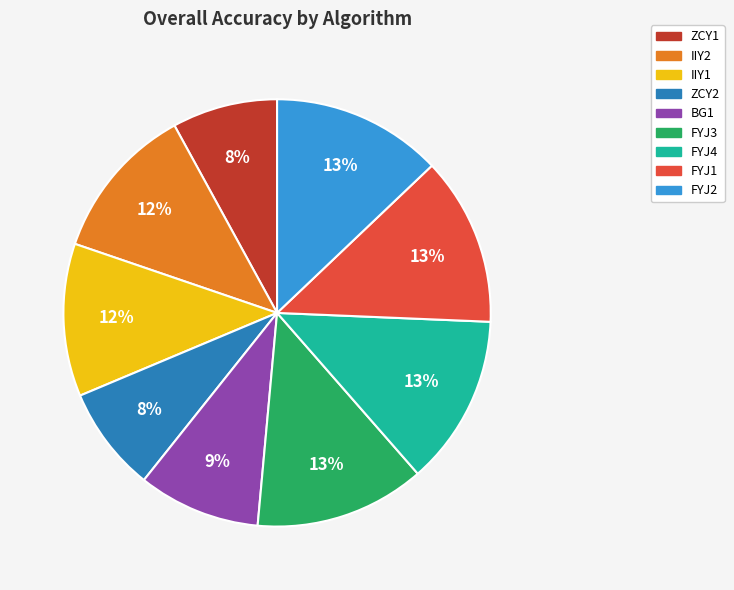

Is the sum of IIY1 and FYJ1 greater than half?

No